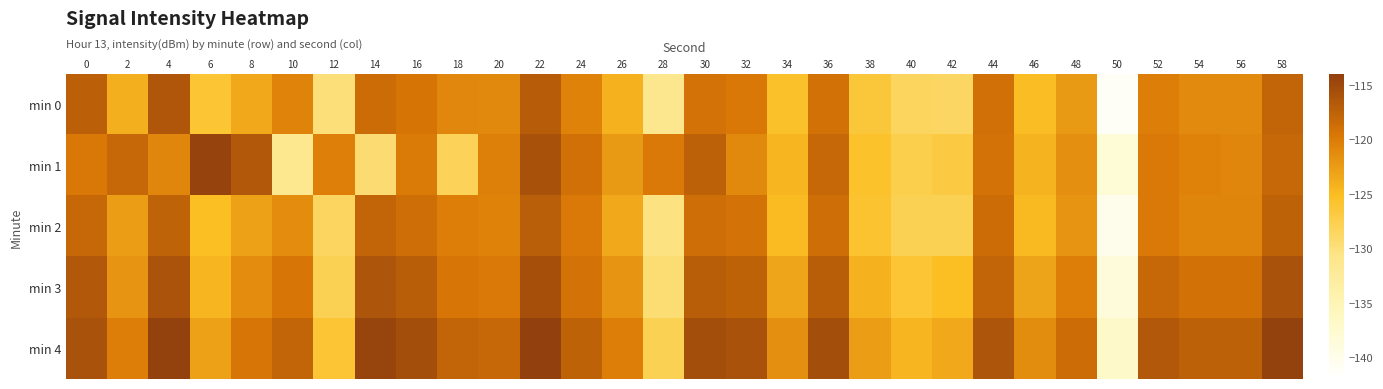

Reading right to left, transcribe all the data shown in this chart.

min 0: 58=-117.9	56=-121.1	54=-121.2	52=-120.2	50=-141.3	48=-122.4	46=-125.1	44=-119.0	42=-128.6	40=-128.4	38=-126.4	36=-119.1	34=-125.5	32=-119.8	30=-119.2	28=-131.2	26=-124.2	24=-120.5	22=-117.0	20=-121.0	18=-121.0	16=-119.4	14=-118.5	12=-129.8	10=-120.6	8=-123.6	6=-126.1	4=-116.3	2=-124.0	0=-117.3
min 1: 58=-118.2	56=-120.9	54=-120.5	52=-119.9	50=-138.2	48=-121.5	46=-124.3	44=-119.2	42=-126.9	40=-127.4	38=-125.7	36=-118.2	34=-124.6	32=-121.1	30=-117.4	28=-119.9	26=-122.3	24=-118.9	22=-115.8	20=-120.4	18=-128.0	16=-119.9	14=-129.5	12=-120.2	10=-131.4	8=-116.6	6=-114.4	4=-120.8	2=-118.2	0=-119.7
min 2: 58=-117.5	56=-120.8	54=-120.8	52=-119.9	50=-140.2	48=-121.9	46=-124.8	44=-118.5	42=-127.9	40=-127.9	38=-125.9	36=-118.8	34=-124.9	32=-119.2	30=-118.8	28=-130.2	26=-123.5	24=-119.9	22=-117.2	20=-120.5	18=-120.2	16=-118.8	14=-117.9	12=-128.5	10=-121.2	8=-122.9	6=-125.2	4=-117.7	2=-122.5	0=-118.2
min 3: 58=-115.9	56=-119.1	54=-119.1	52=-118.2	50=-138.5	48=-120.2	46=-123.1	44=-117.9	42=-125.2	40=-126.2	38=-124.2	36=-117.1	34=-123.2	32=-117.5	30=-117.1	28=-129.5	26=-121.9	24=-119.2	22=-115.5	20=-119.9	18=-119.5	16=-117.1	14=-116.2	12=-127.9	10=-119.5	8=-121.2	6=-124.5	4=-116.0	2=-121.9	0=-116.5
min 4: 58=-114.2	56=-117.4	54=-117.4	52=-116.5	50=-136.9	48=-118.5	46=-121.4	44=-116.2	42=-123.5	40=-124.5	38=-122.5	36=-115.4	34=-121.5	32=-115.9	30=-115.4	28=-127.9	26=-120.2	24=-117.5	22=-113.9	20=-118.2	18=-117.9	16=-115.4	14=-114.5	12=-126.2	10=-117.9	8=-119.5	6=-122.9	4=-114.3	2=-120.2	0=-115.9